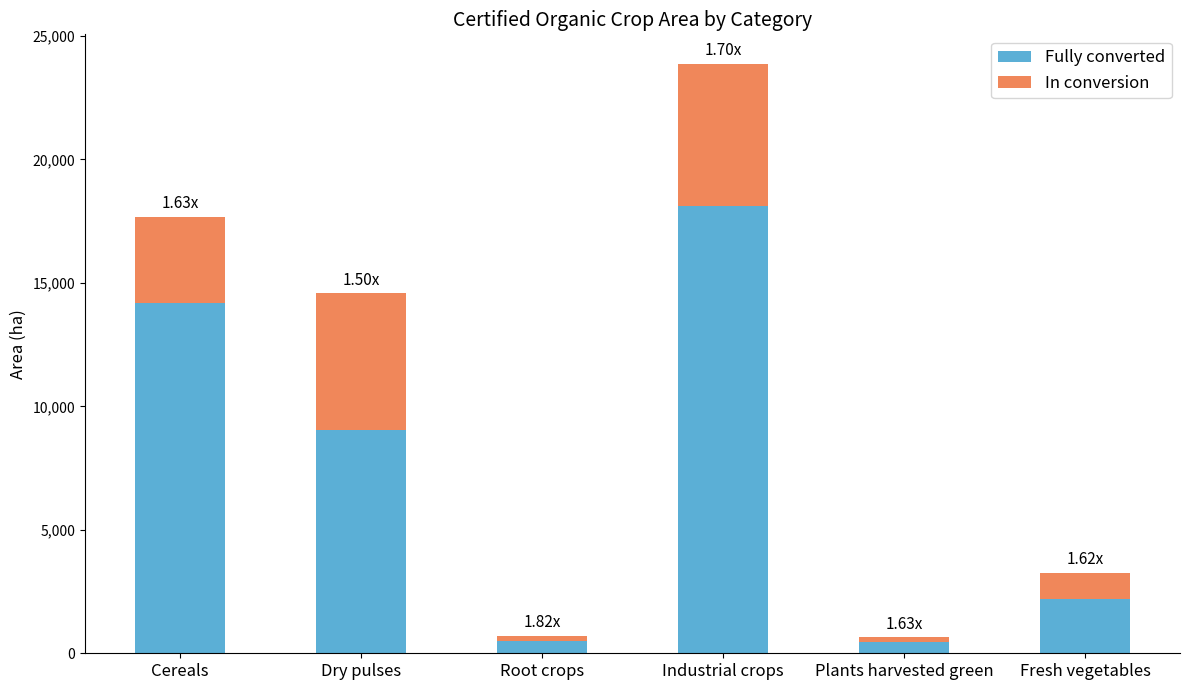

How many series are shown in this chart?

2